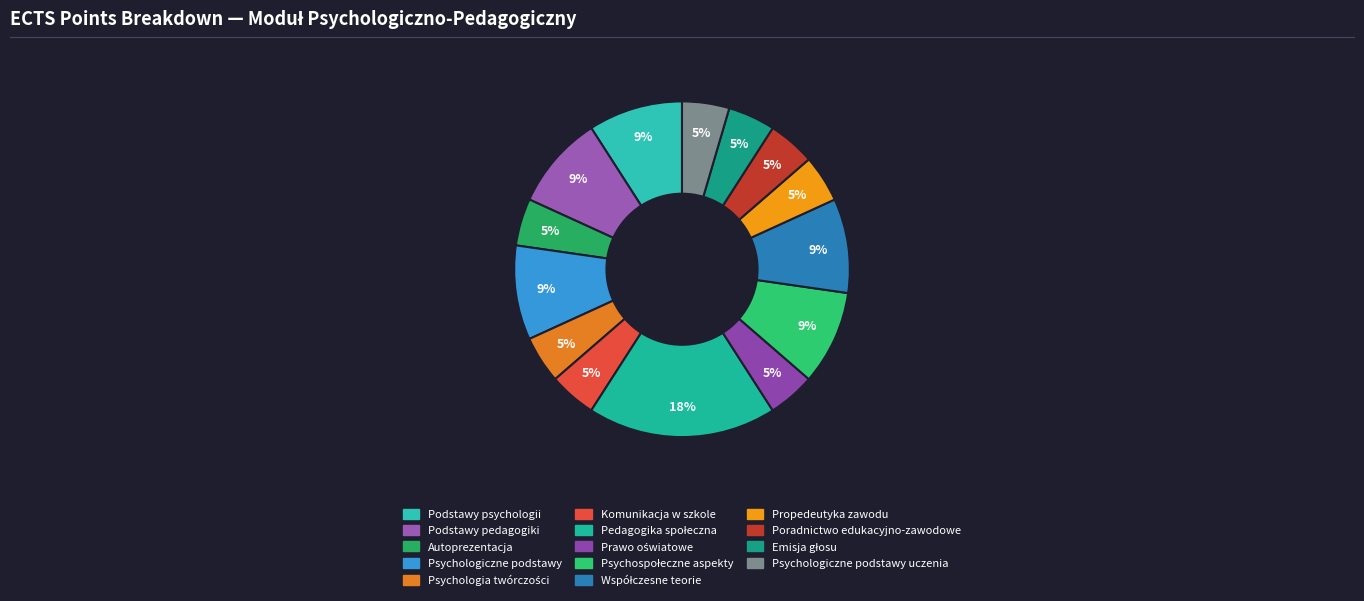

How many slices are in this pie chart?

14